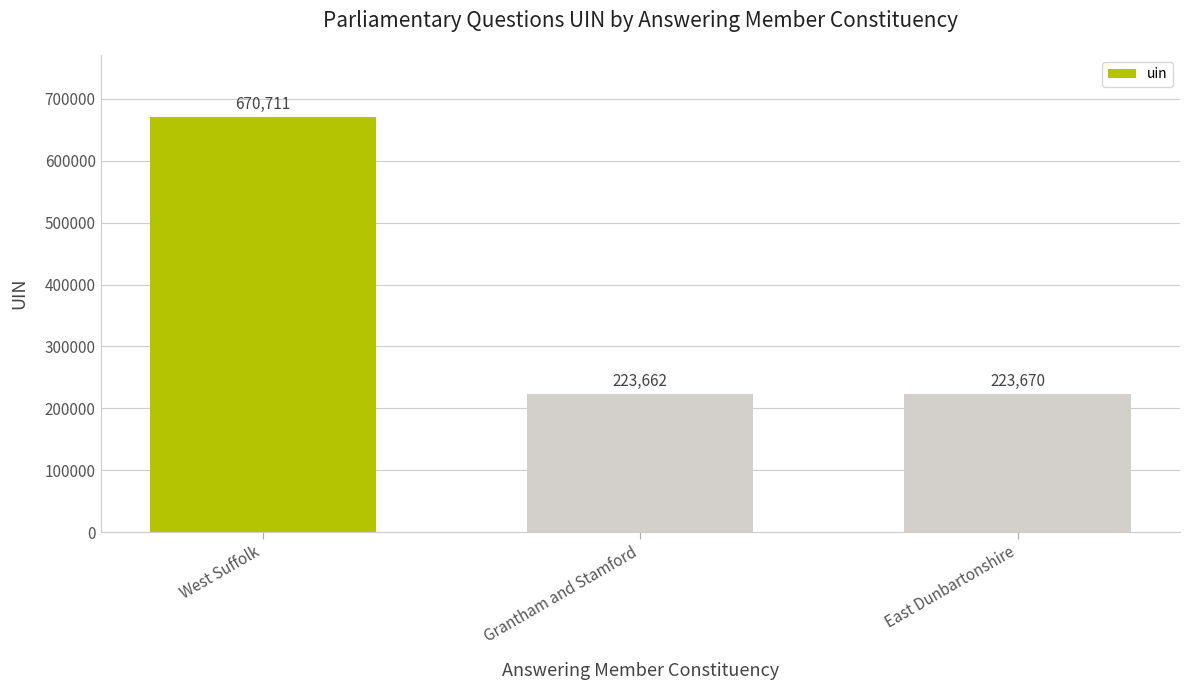

What is the ratio of the value at Grantham and Stamford to the value at West Suffolk?

0.3